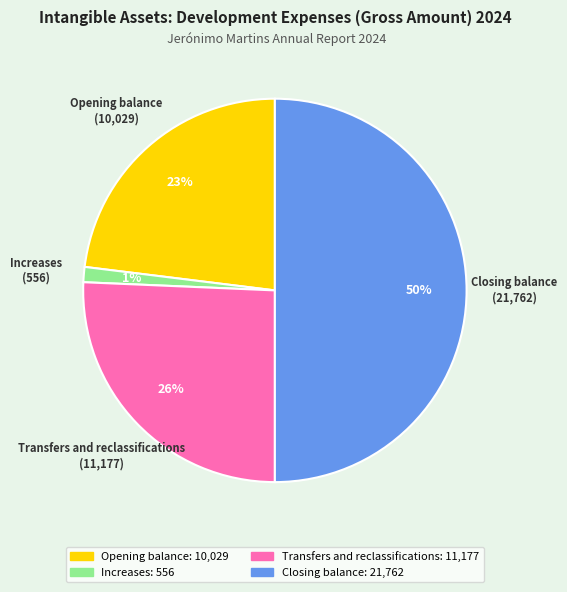

Do Closing balance and Transfers and reclassifications together represent more than half of the pie?

Yes